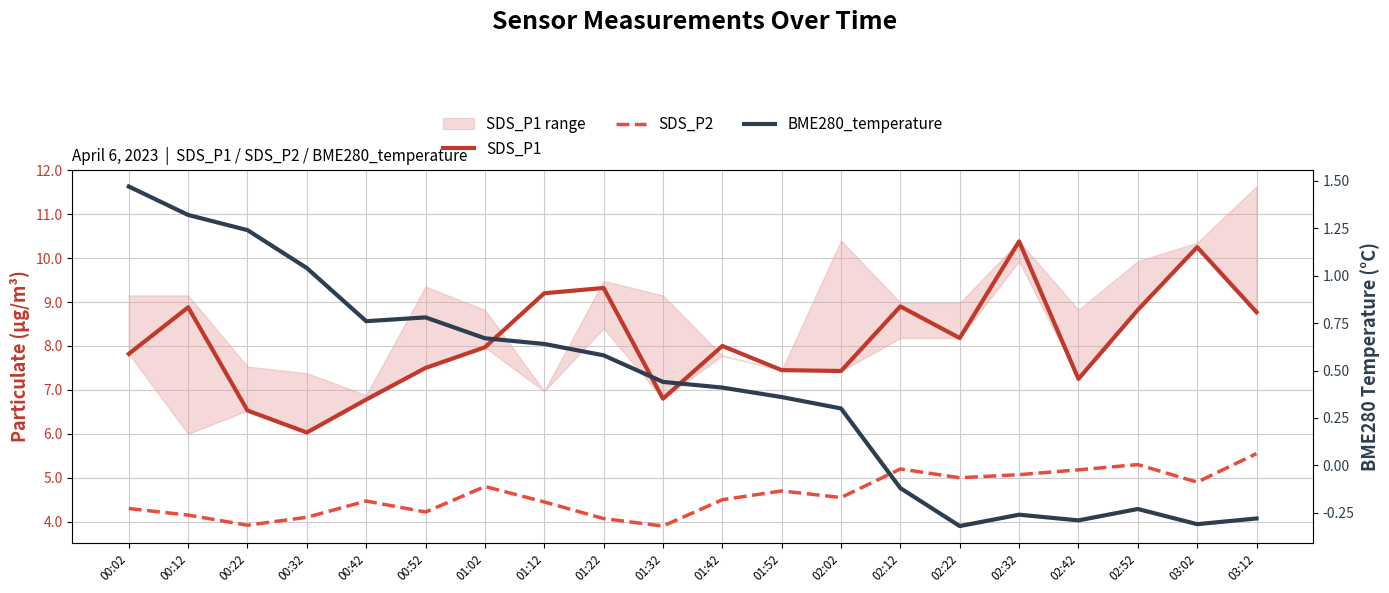

Which category has the highest value in the SDS_P1 series?

02:32